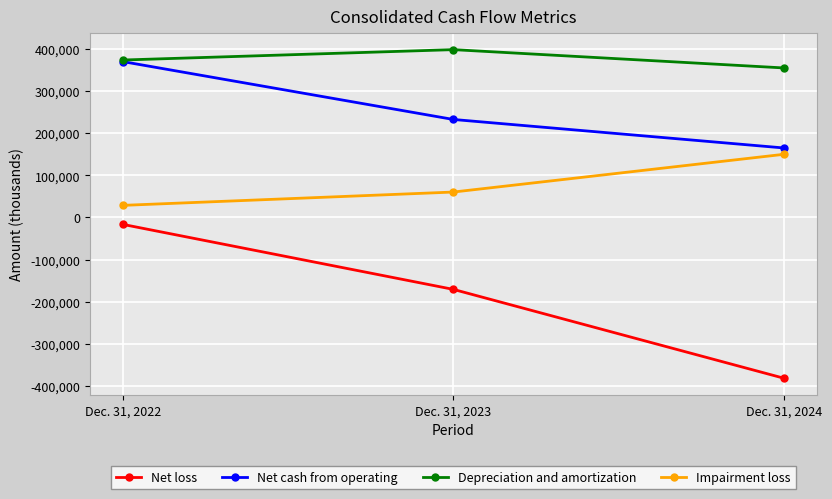

Rank the categories by Net cash from operating value from highest to lowest.

Dec. 31, 2022, Dec. 31, 2023, Dec. 31, 2024